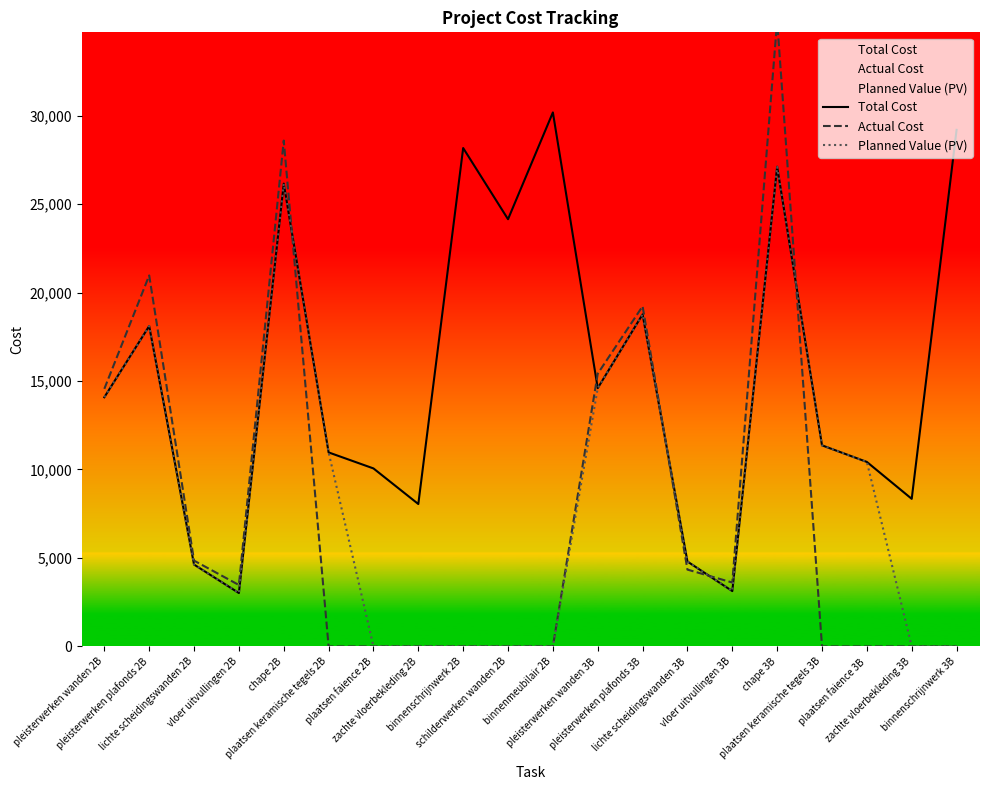

What are all the series names shown in the legend?

Total Cost, Actual Cost, Planned Value (PV)